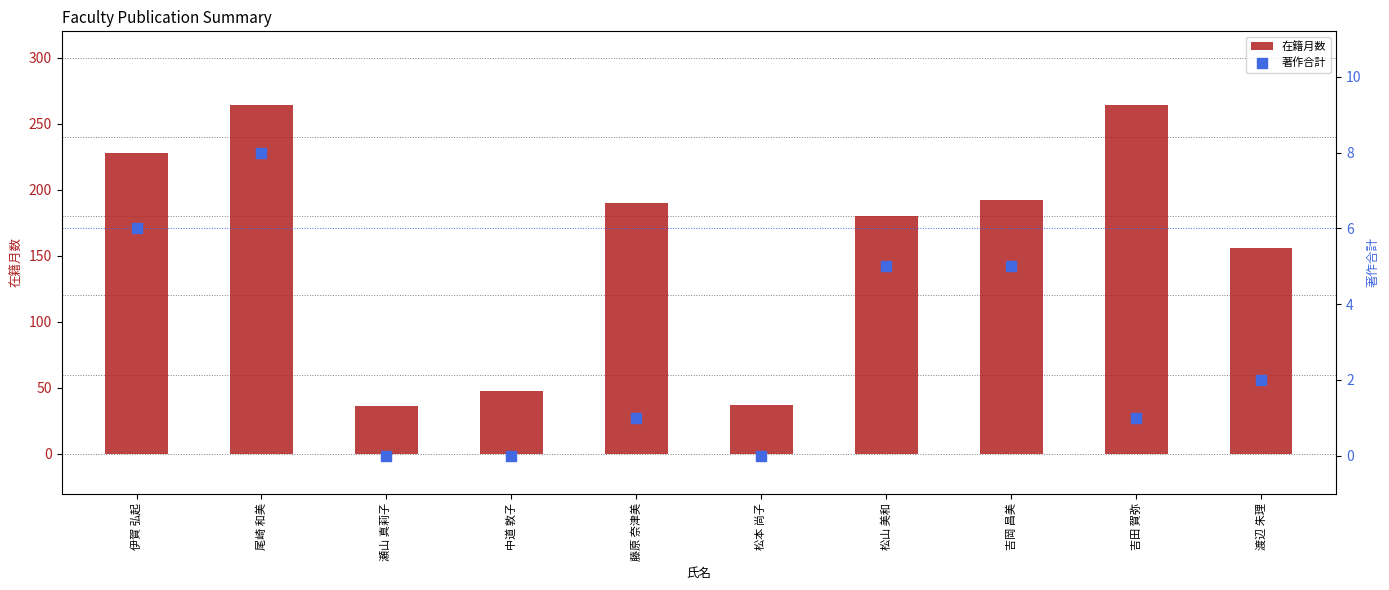

Which series reaches the minimum Y coordinate?

著作合計